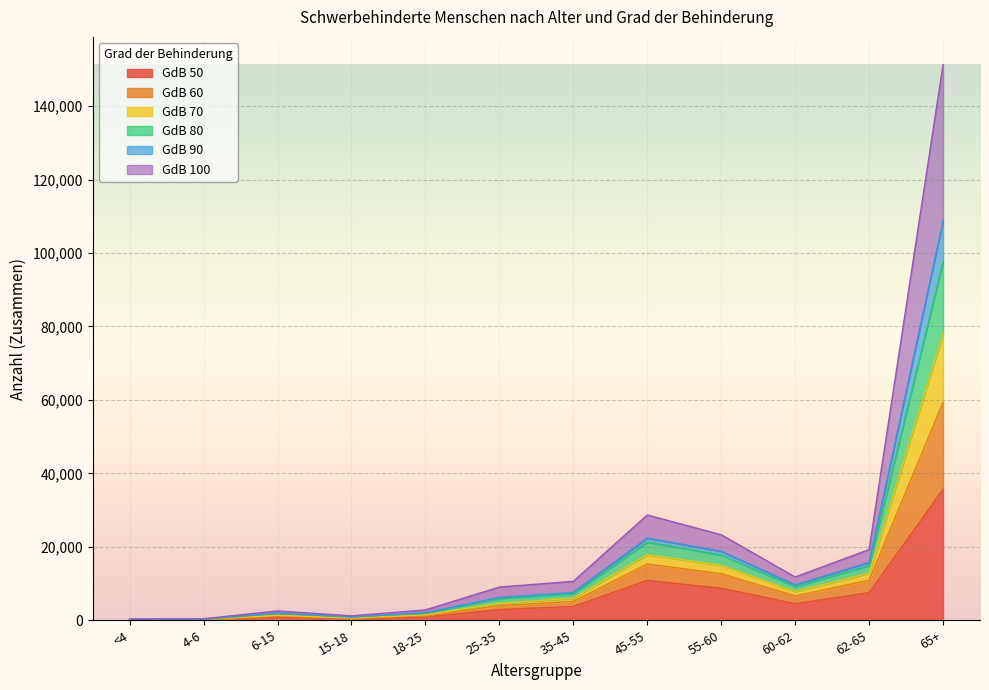

What are all the series names shown in the legend?

GdB 50, GdB 60, GdB 70, GdB 80, GdB 90, GdB 100